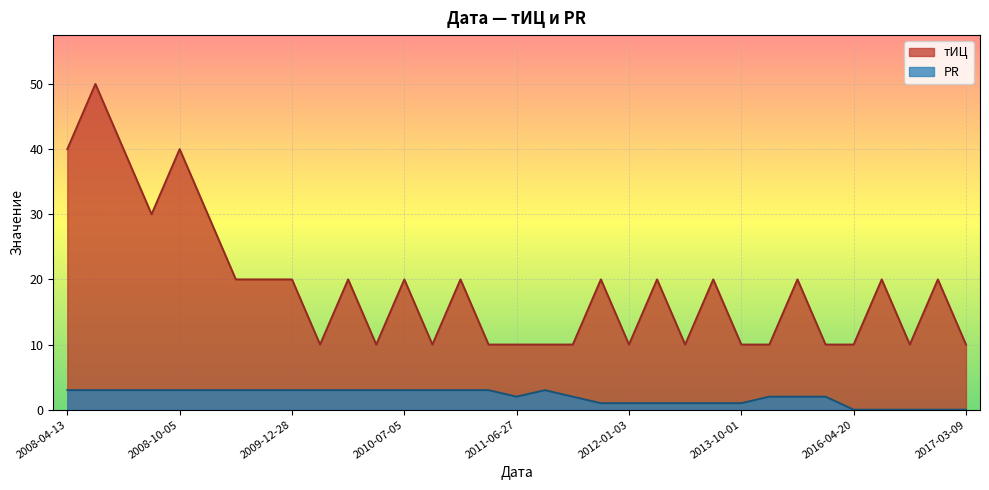

How many lines are shown in the chart?

2